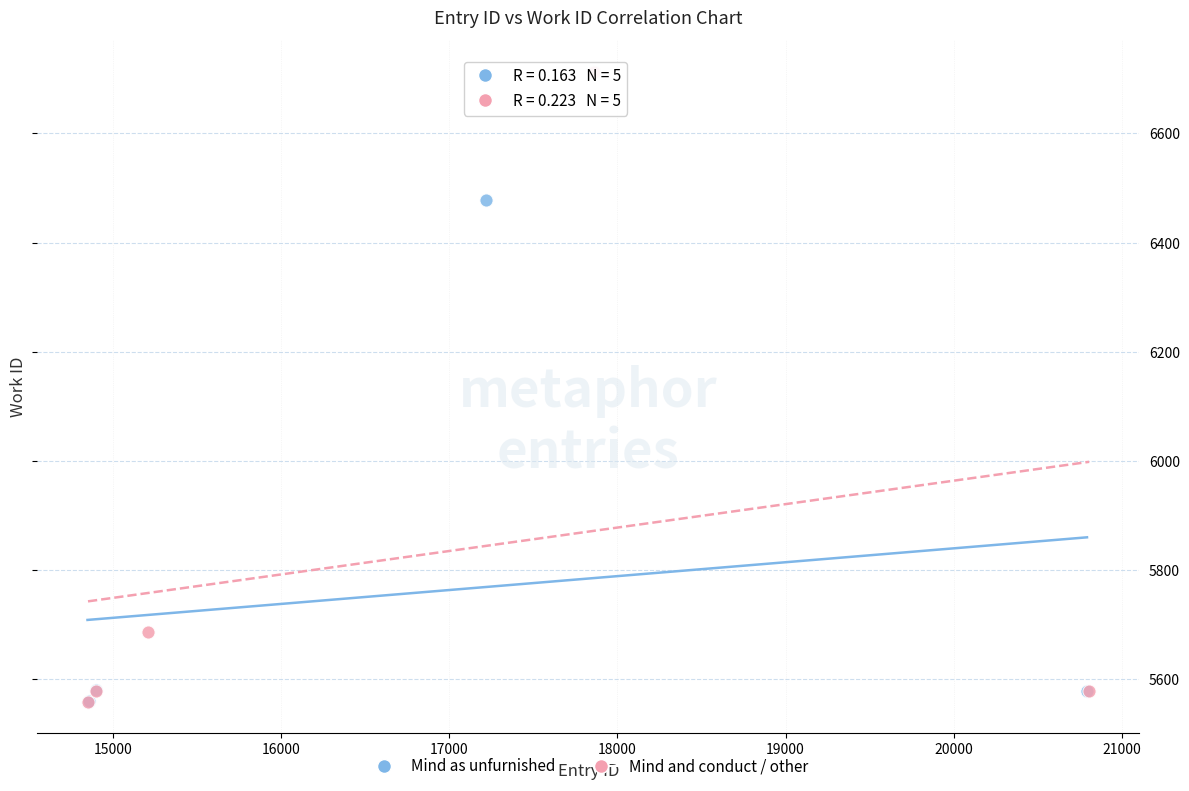

Which series has the largest Y range (max minus min)?

Mind and conduct / other